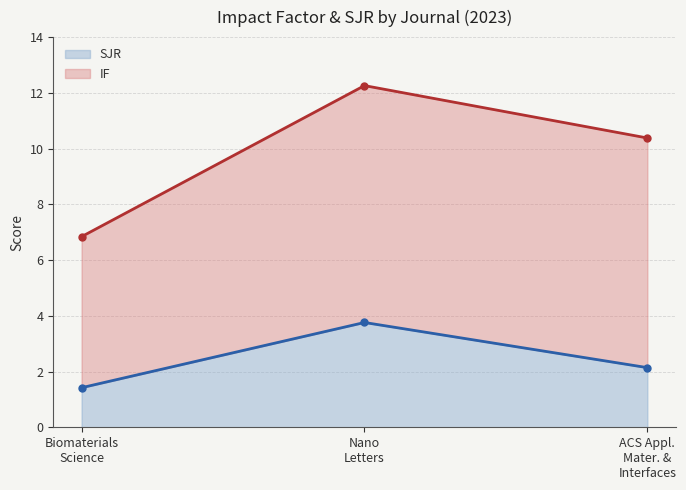

What is the average value of the IF series?

9.8